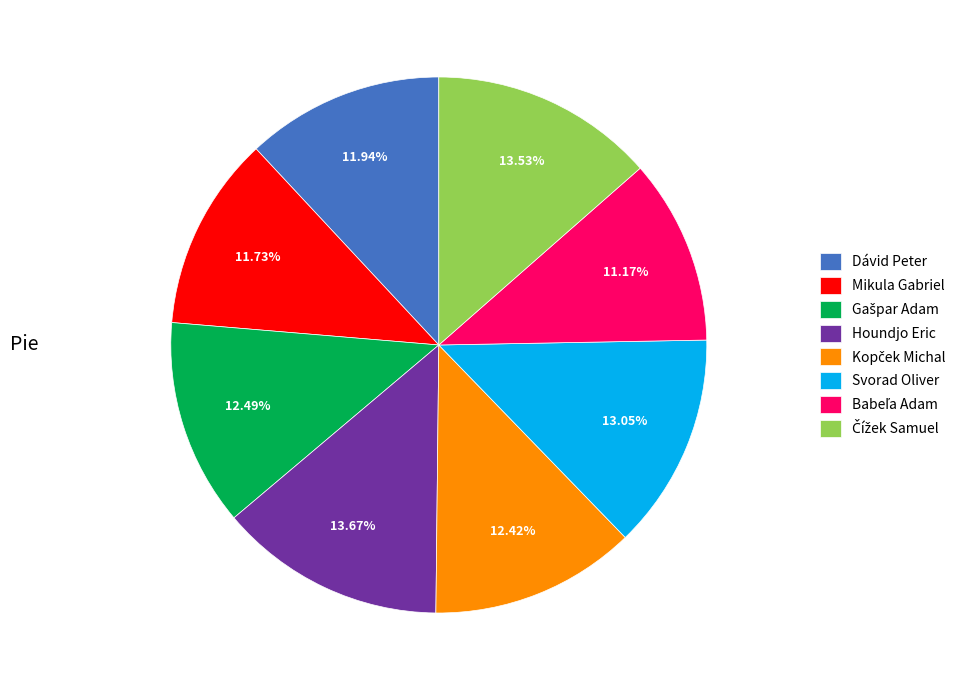

Does Dávid Peter represent more than half of the total?

No